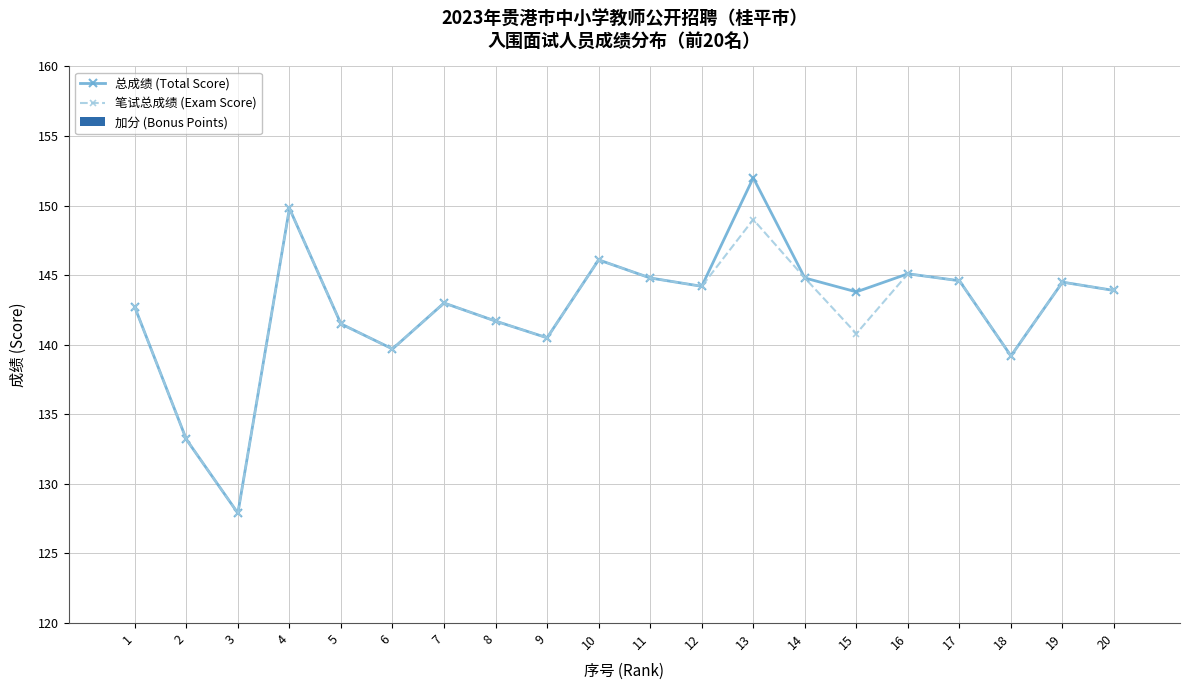

List the series in order of their peak value, lowest first.

加分 (Bonus Points), 笔试总成绩 (Exam Score), 总成绩 (Total Score)